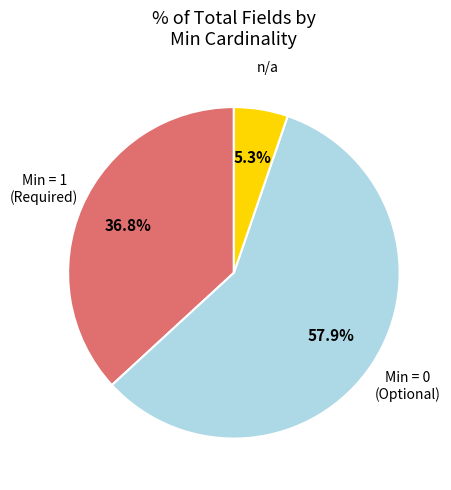

Rank the categories by value from highest to lowest.

Min = 0 (Optional), Min = 1 (Required), n/a